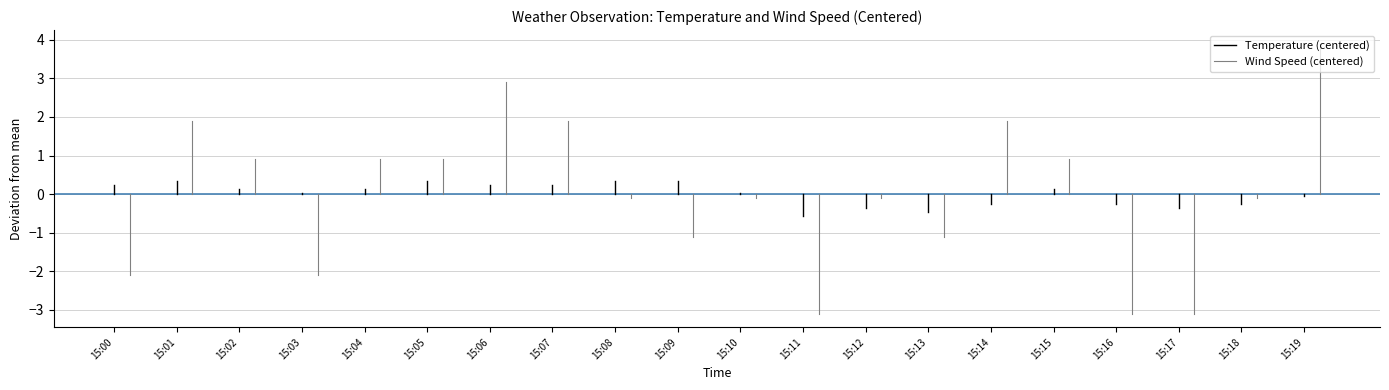

What is the difference between the Temperature (centered) values at 15:00 and 15:01?

0.2